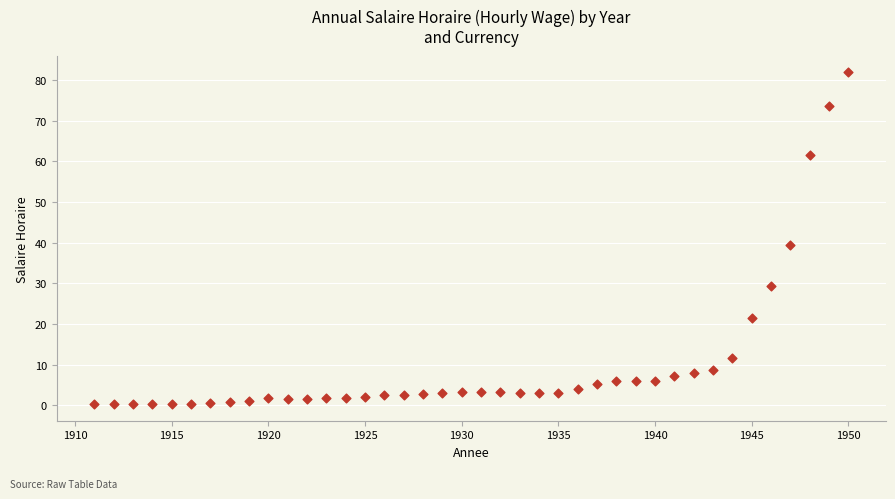

What is the range of X values (max minus min)?

39.0